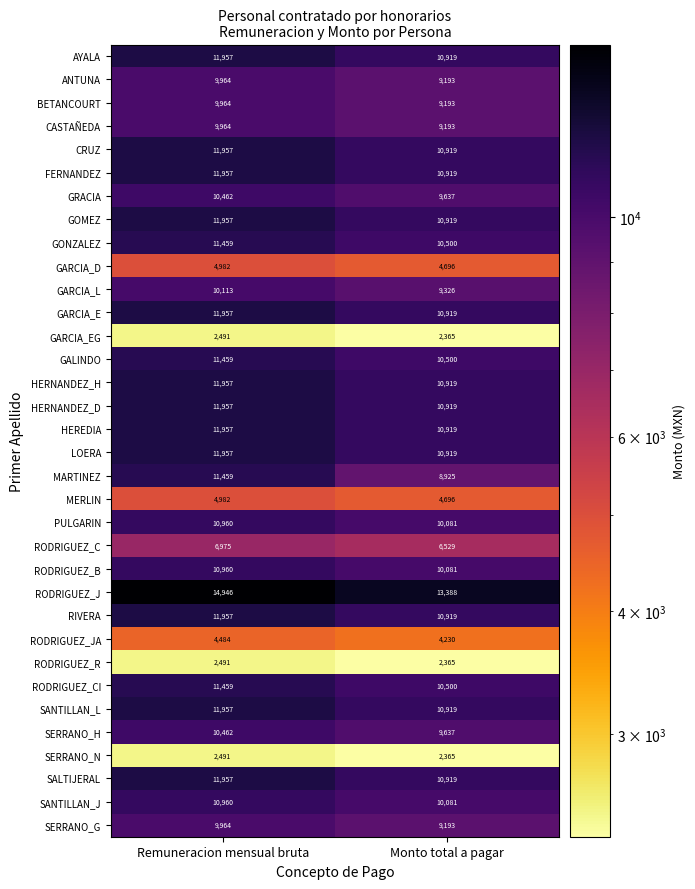

Rank the categories by RIVERA value from highest to lowest.

Remuneracion mensual bruta, Monto total a pagar